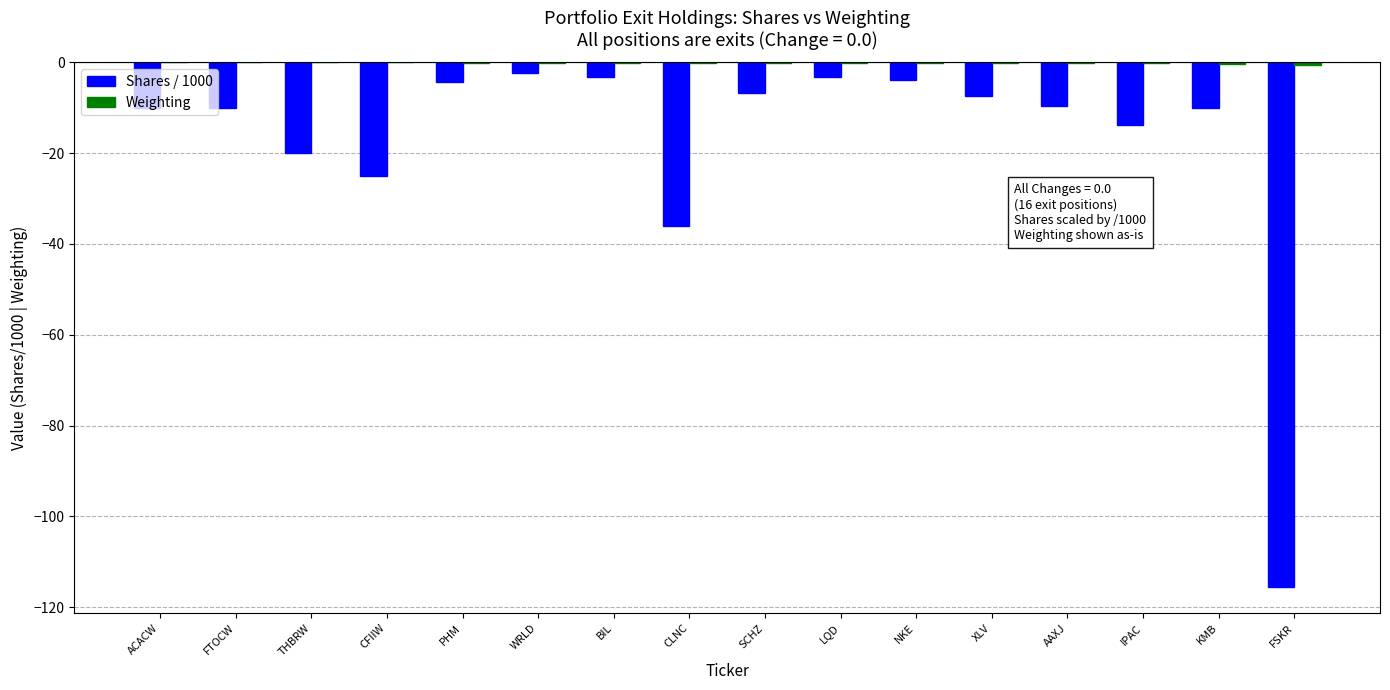

How many data points does each series have?

16